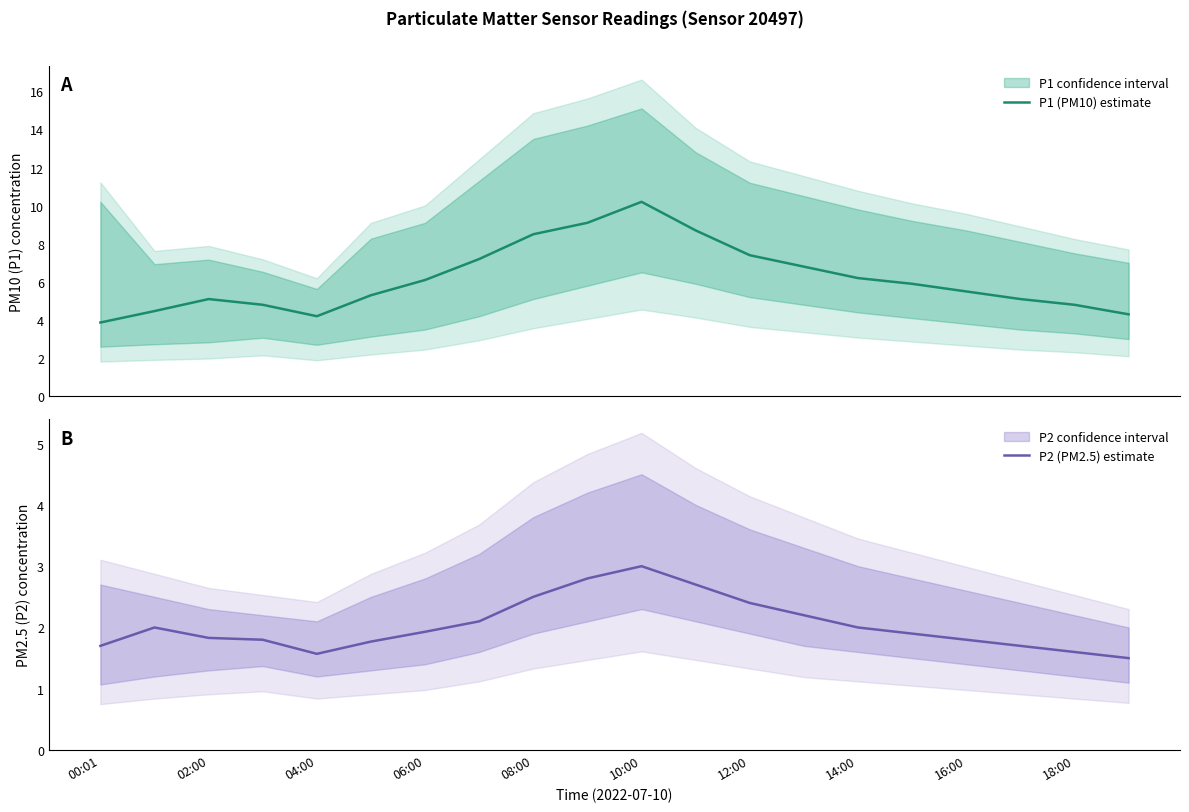

How many values in the P1 (PM10) estimate series exceed 5?

14